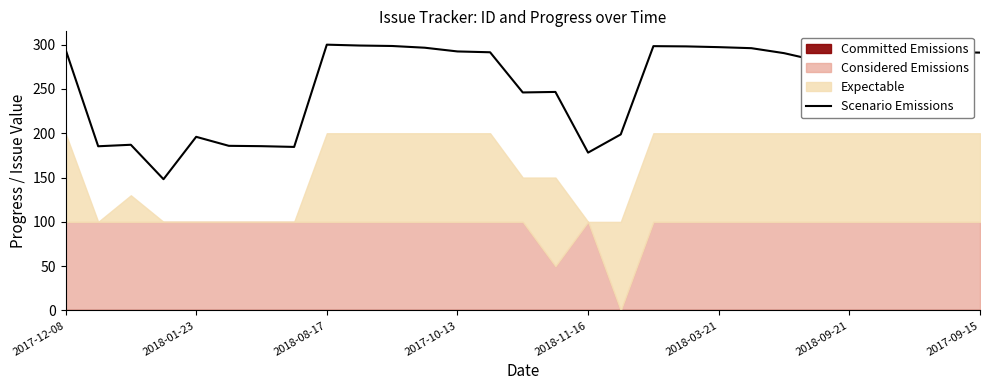

What value does the data have at 15?

246.6